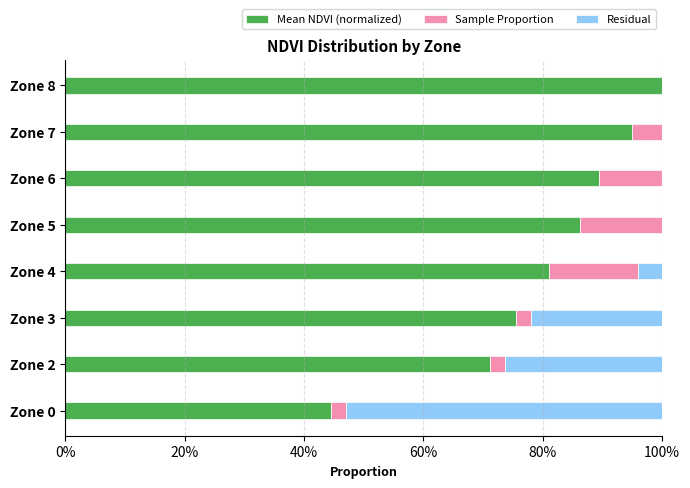

At Zone 4, list the series in order from largest to smallest.

Mean NDVI (normalized), Sample Proportion, Residual